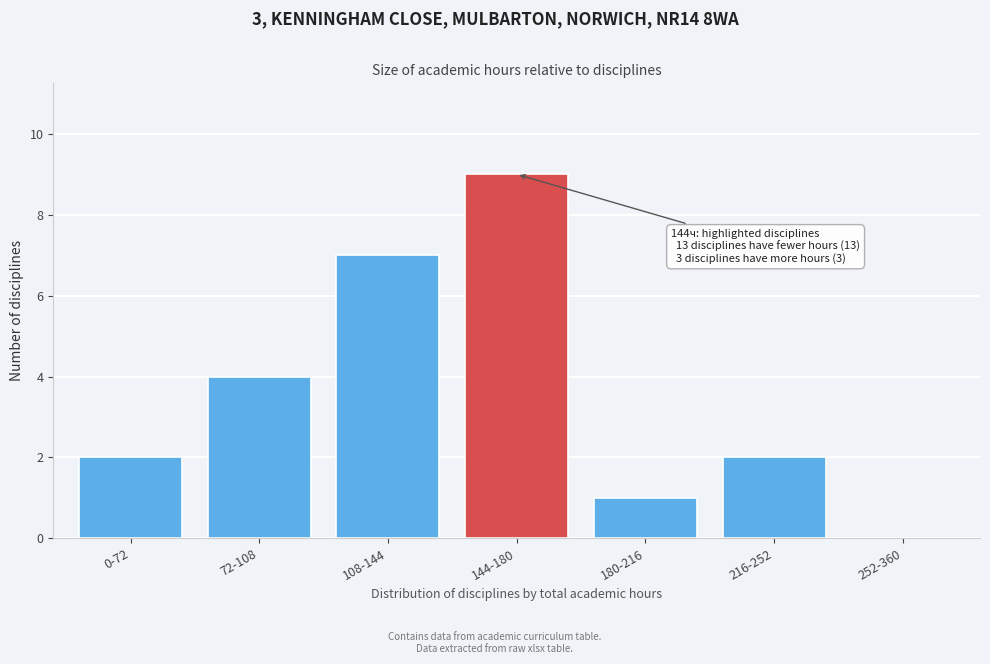

Reading left to right, transcribe all the data shown in this chart.

0-72=2	72-108=4	108-144=7	144-180=9	180-216=1	216-252=2	252-360=0